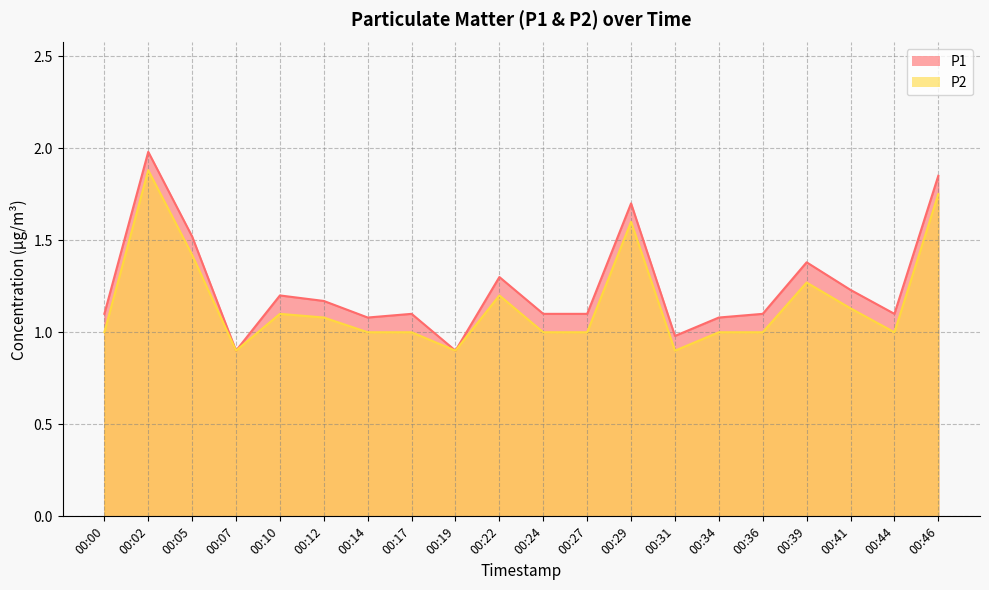

What is the sum of the P2 values at 00:44 and 00:00?

2.0